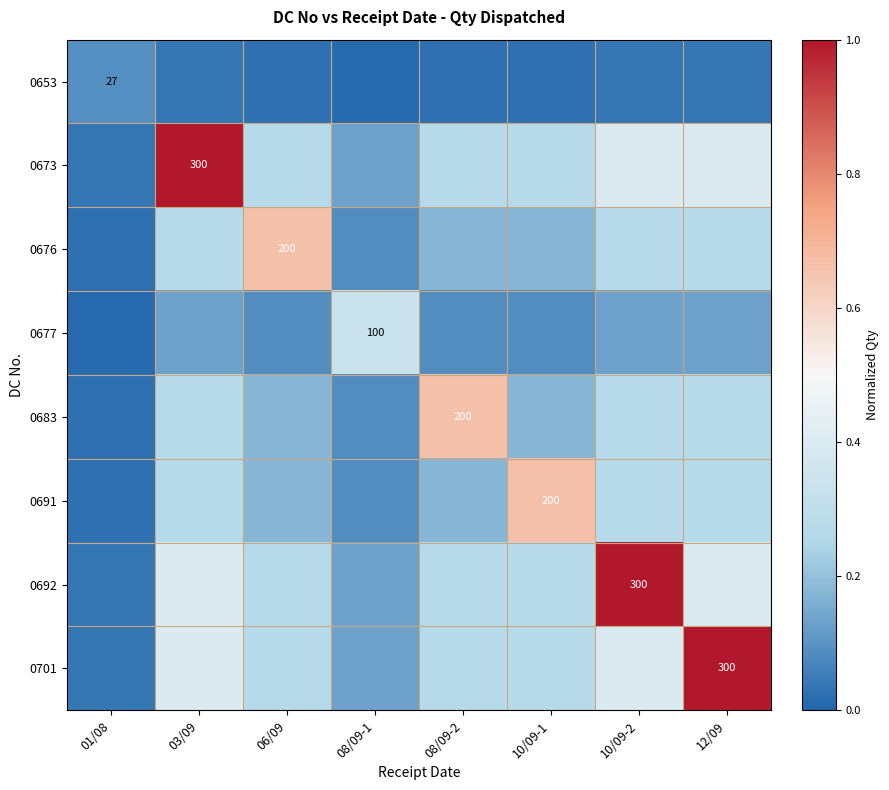

What is the sum of all 0676 values?

1.9